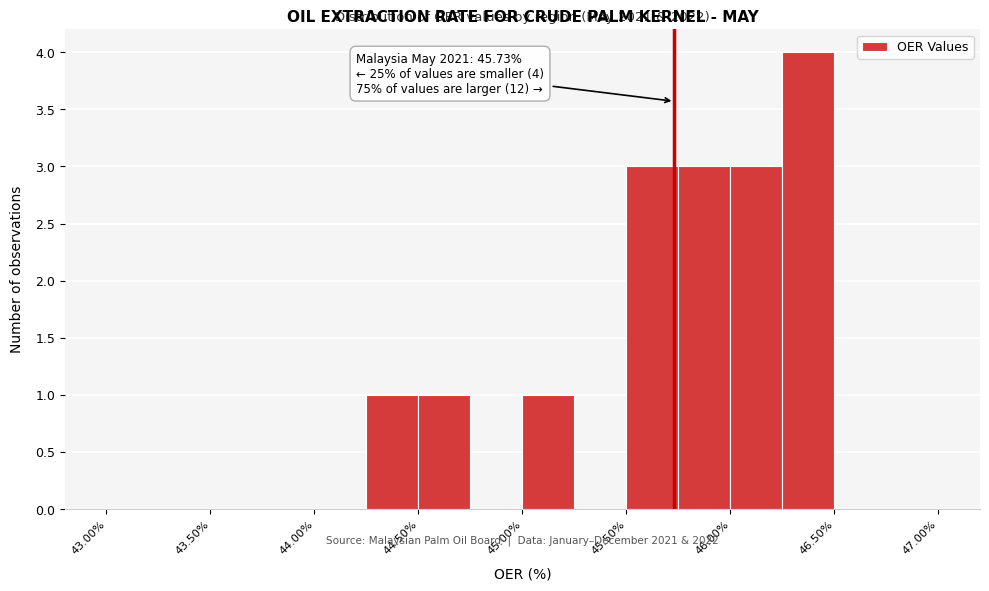

Which range on the x-axis has the tallest bar?

46.25 to 46.50